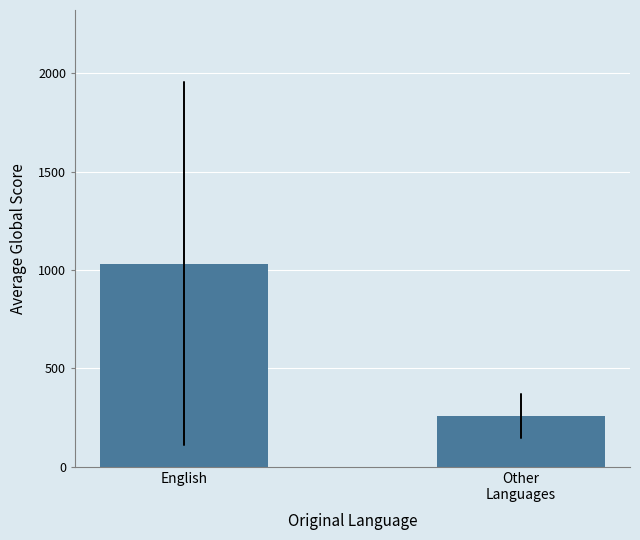

What is the value of the 2nd bar from the left?

258.0